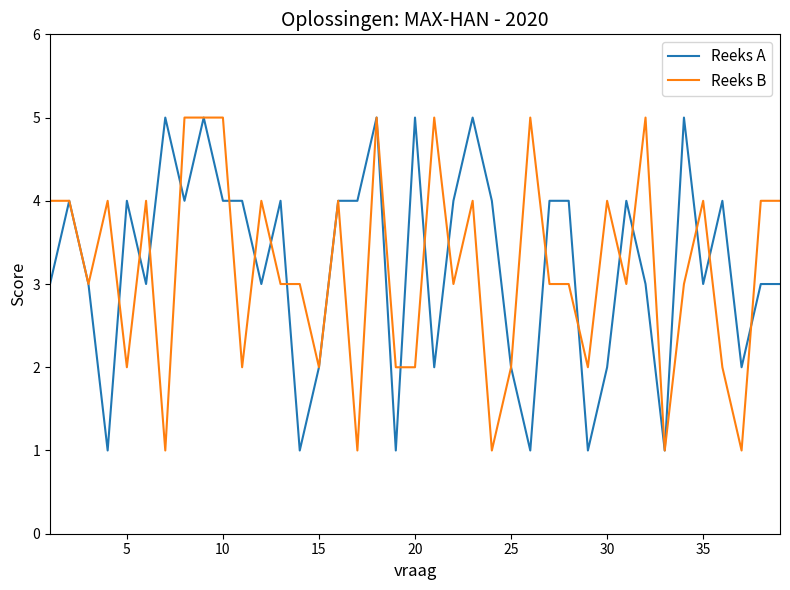

What are all the series names shown in the legend?

Reeks A, Reeks B